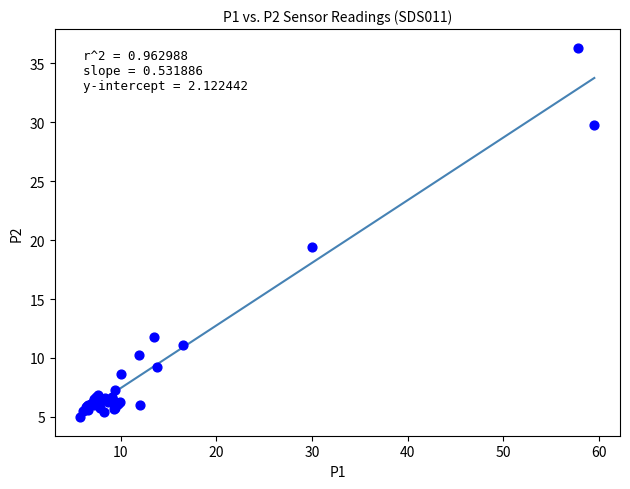

What Y value in the scatter plot is closest to 20?

19.4